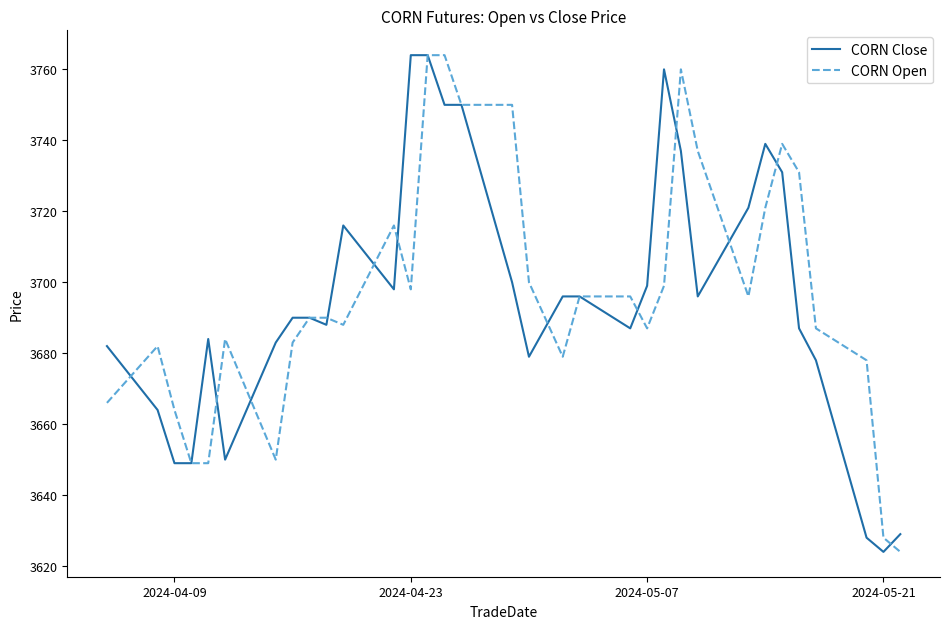

What is the minimum value shown in the chart?

3624